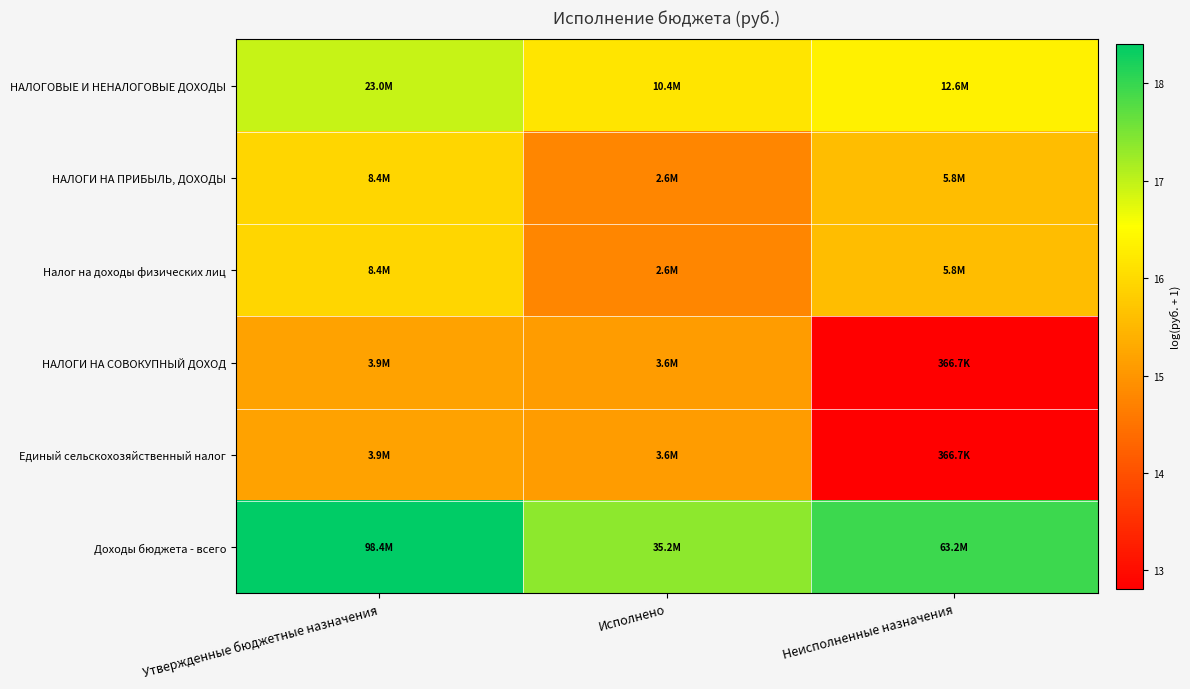

Which label corresponds to the smallest value in the chart?

Неисполненные назначения